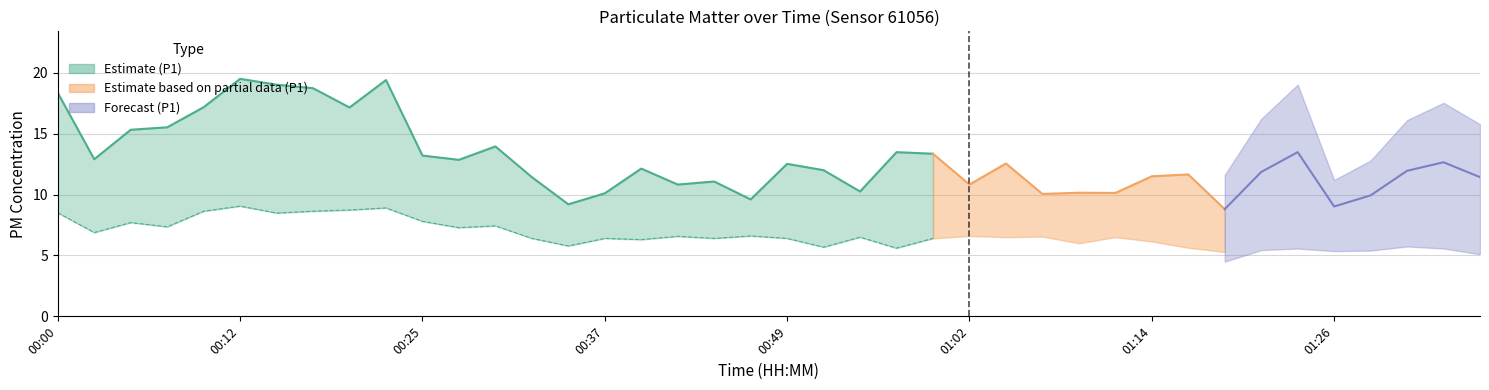

At which label does P1 reach its minimum?

01:19